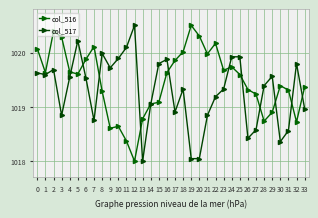

Which series has the largest total across all categories?

col_516